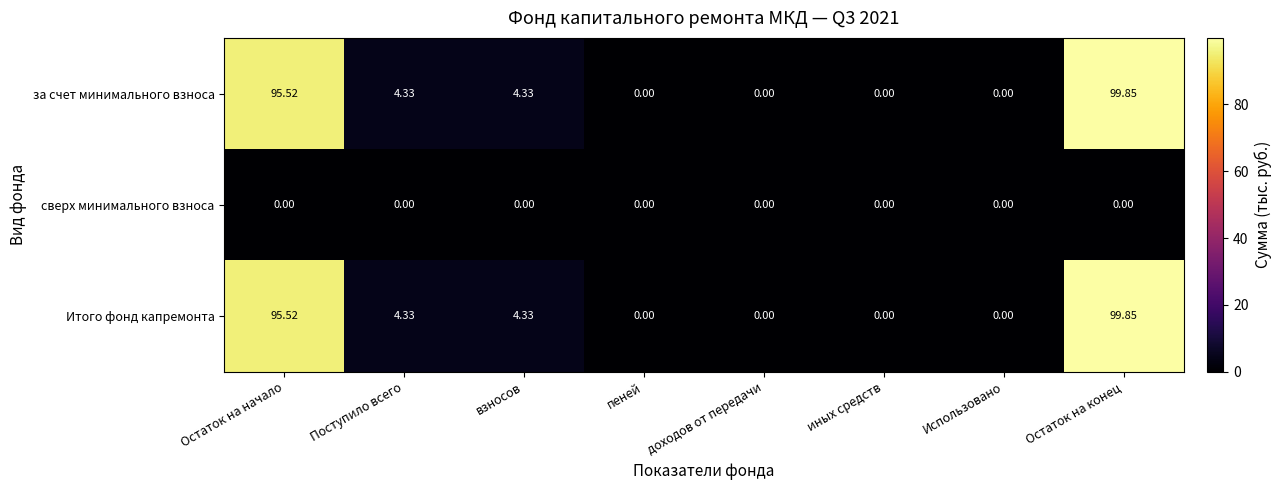

At which label does за счет минимального взноса first exceed 4?

Остаток на начало